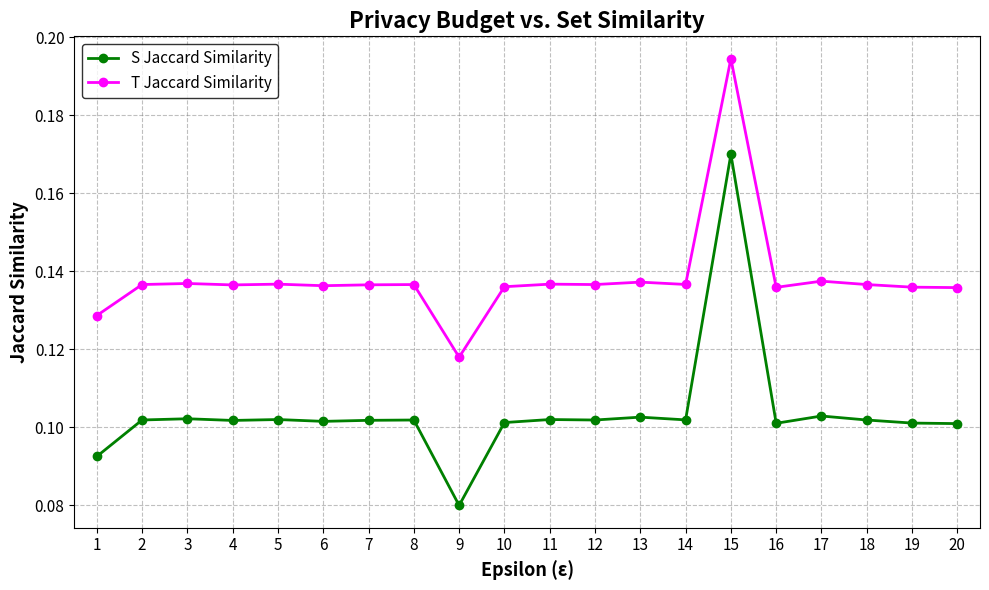

True or false: S Jaccard Similarity has more than 0 interior local peaks.

True